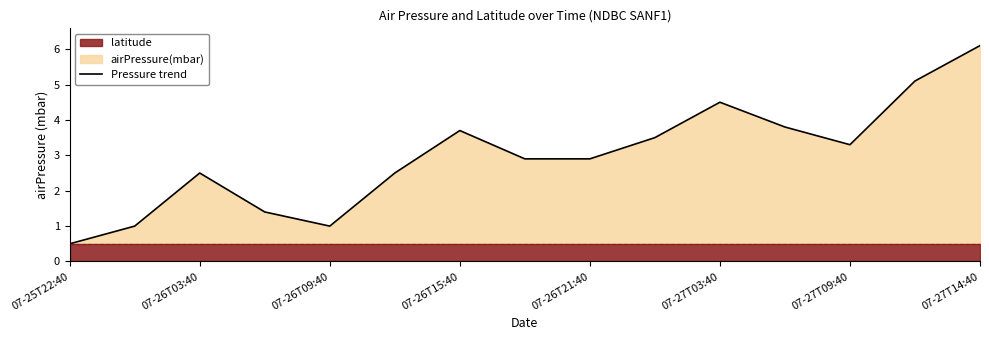

What is the value of the 15th point from the left?

6.1